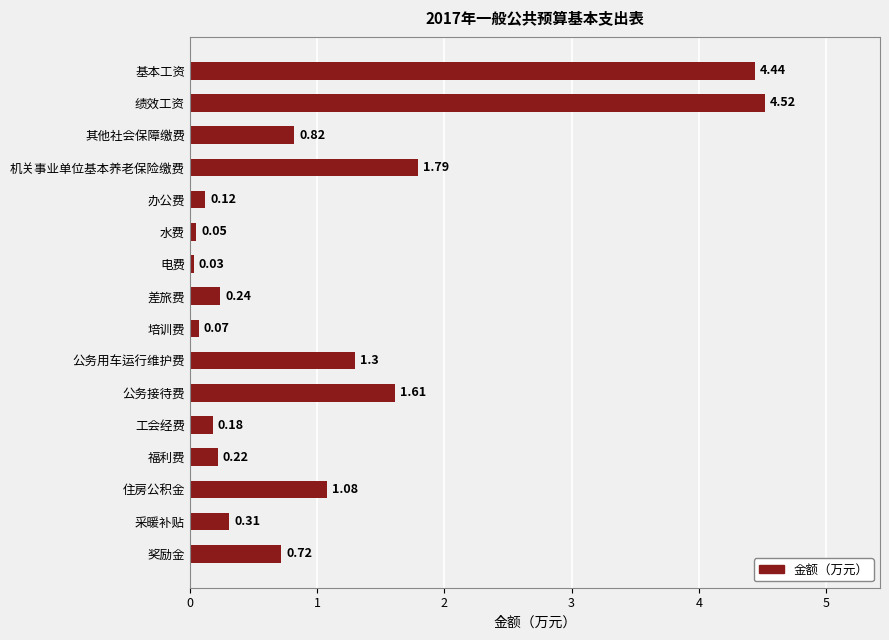

At which label is the value closest to 2?

机关事业单位基本养老保险缴费